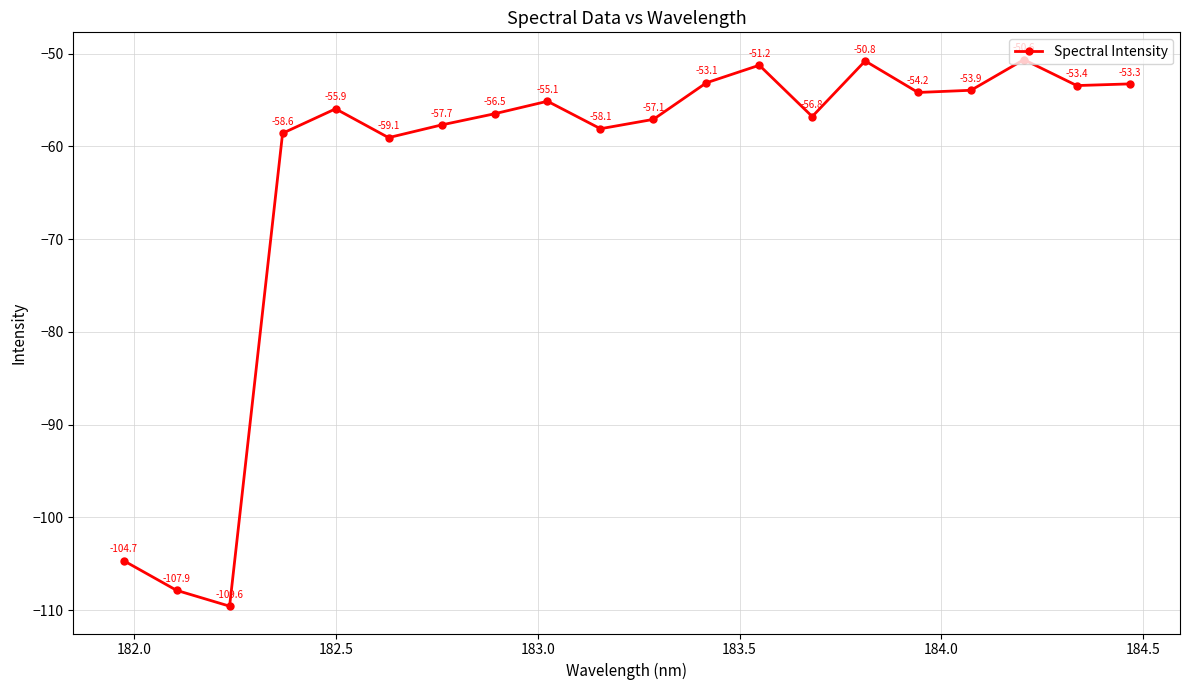

What is the value of the 15th point from the left?

-50.8